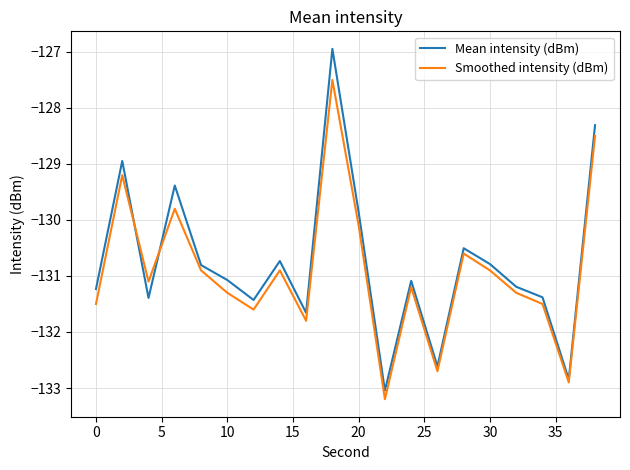

Does the chart display data point markers on the line(s)?

No